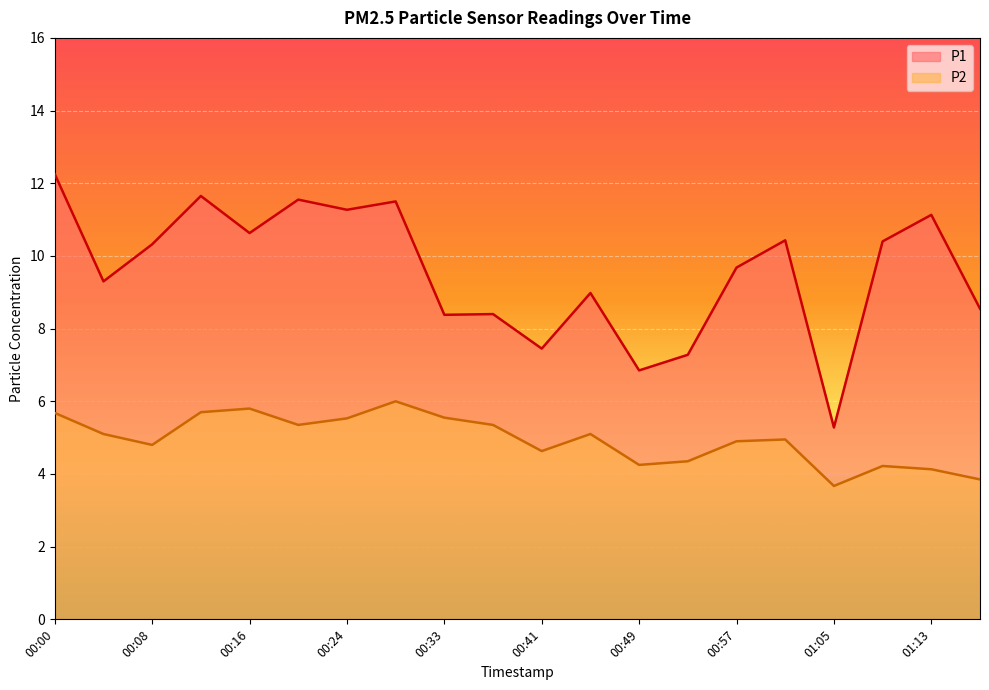

At which category is the sum across all series the highest?

00:00